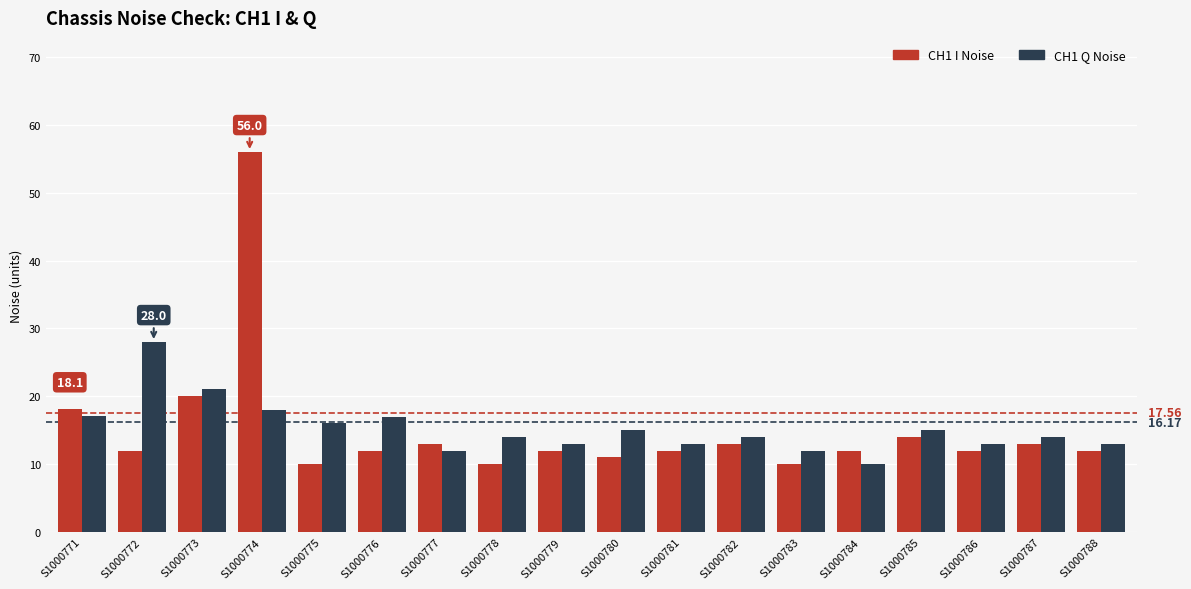

How many series are shown in this chart?

2